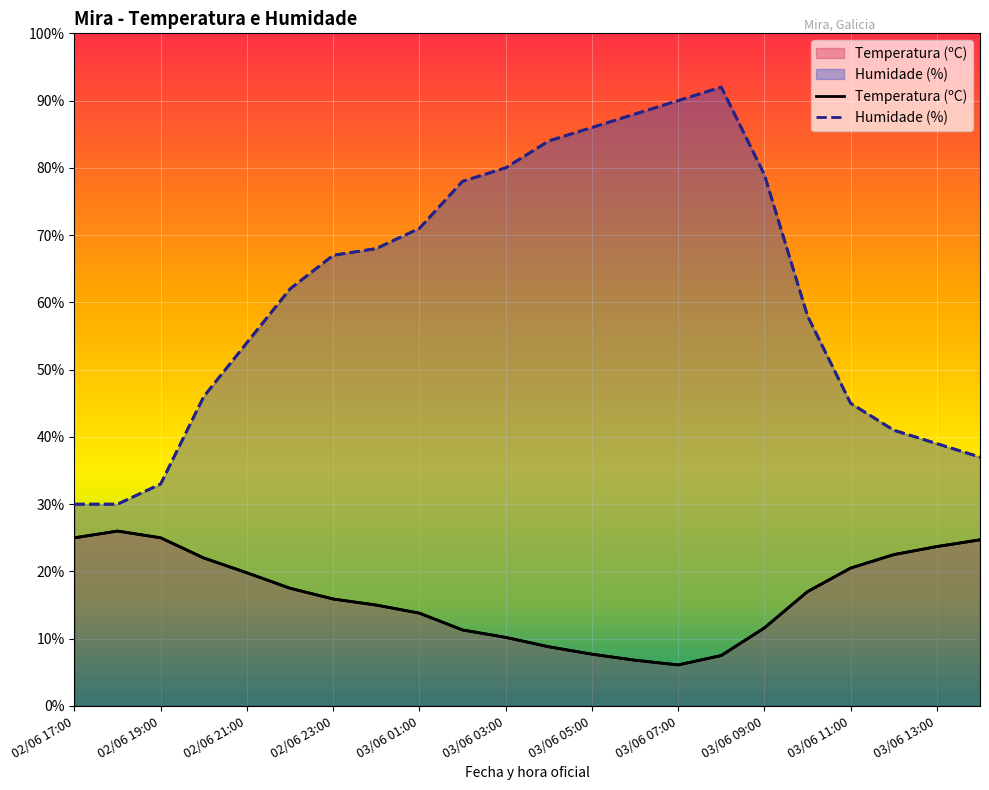

Reading left to right, what are all the values shown in this chart?

Temperatura (ºC): 25.0	26.0	25.0	22.0	19.8	17.5	15.9	15.0	13.8	11.3	10.2	8.8	7.7	6.8	6.1	7.5	11.6	17.0	20.5	22.5	23.7	24.7
Humidade (%): 30.0	30.0	33.0	46.0	54.0	62.0	67.0	68.0	71.0	78.0	80.0	84.0	86.0	88.0	90.0	92.0	79.0	58.0	45.0	41.0	39.0	37.0